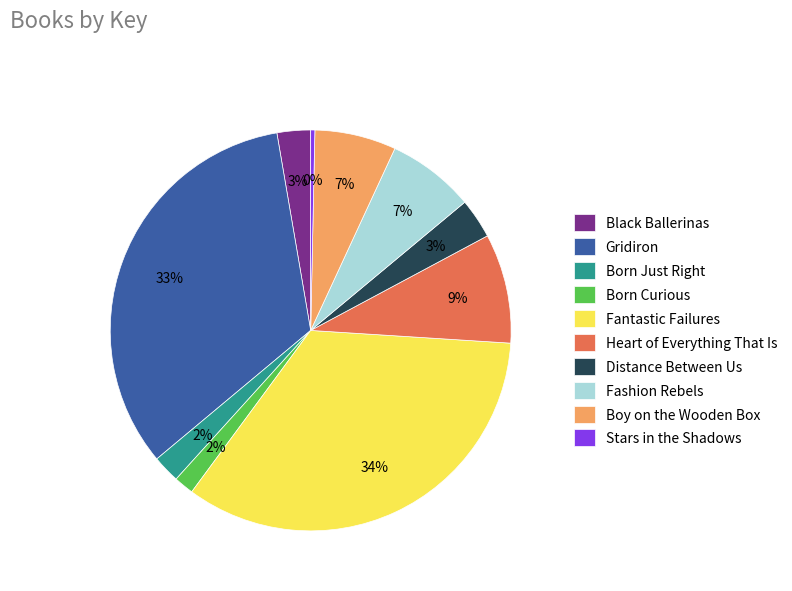

To the nearest percent, what is the combined percentage of Born Curious and Stars in the Shadows?

2%